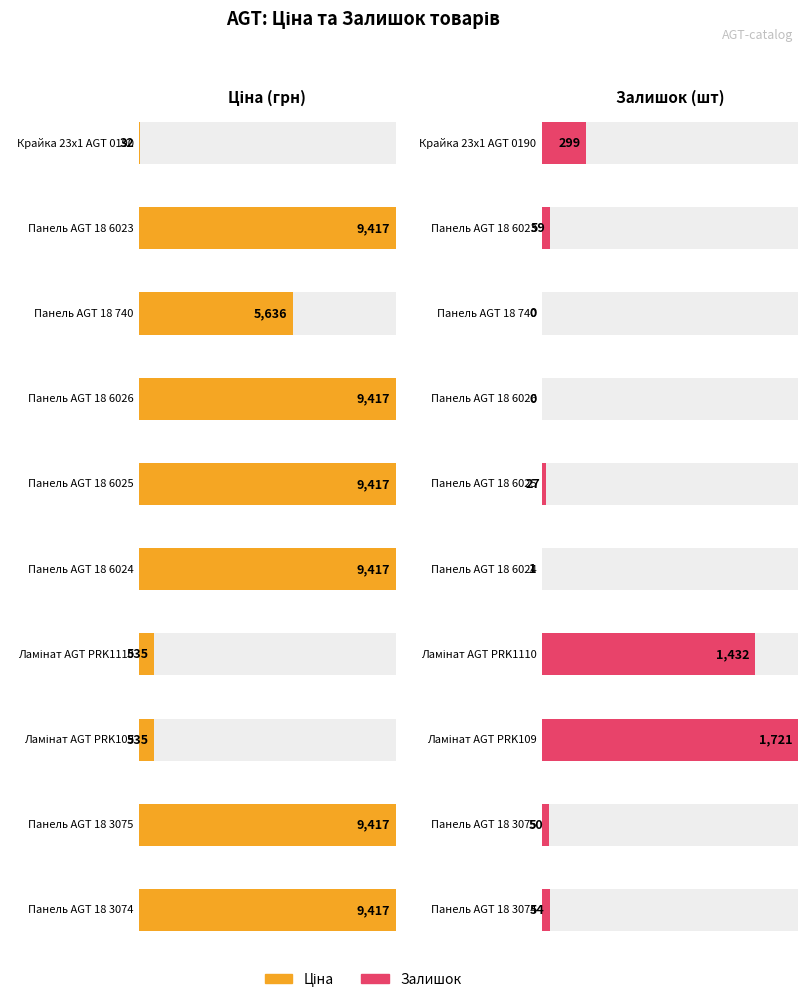

What value does the Ціна series have at Панель AGT 18 3075?

9416.9